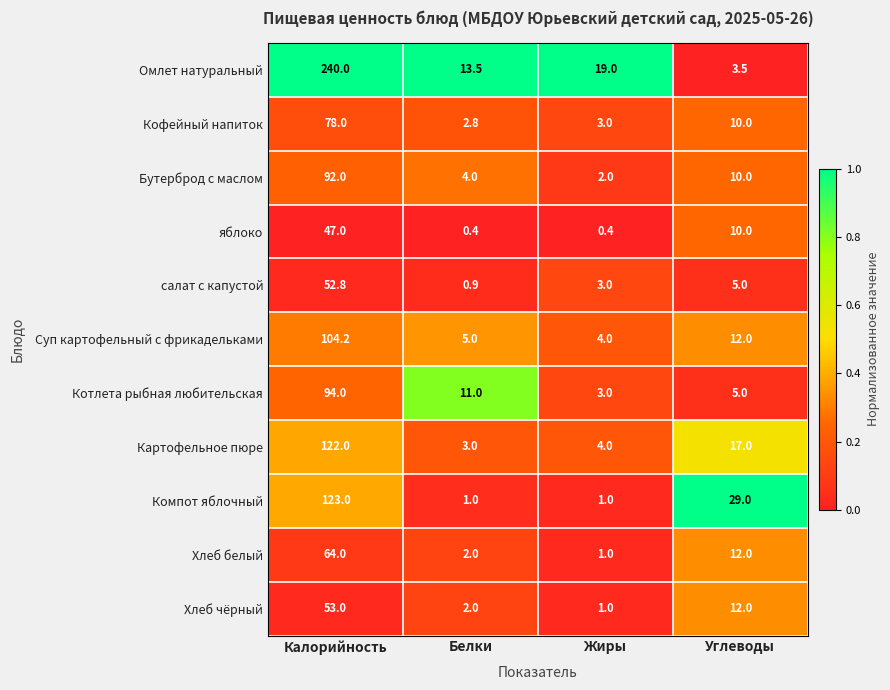

What is the difference between the maximum and minimum values in the Суп картофельный с фрикадельками series?

100.2